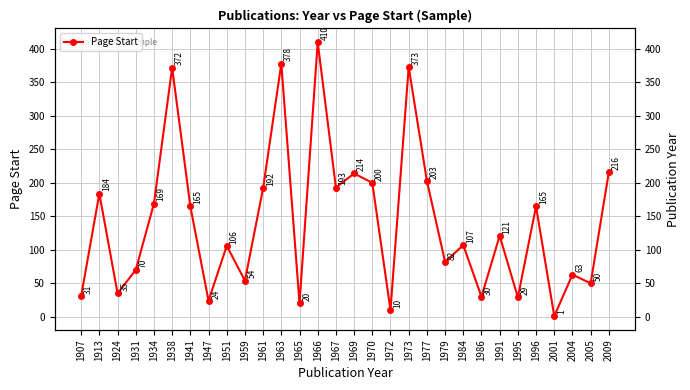

What is the change in value from 1913 to 1995?

-155